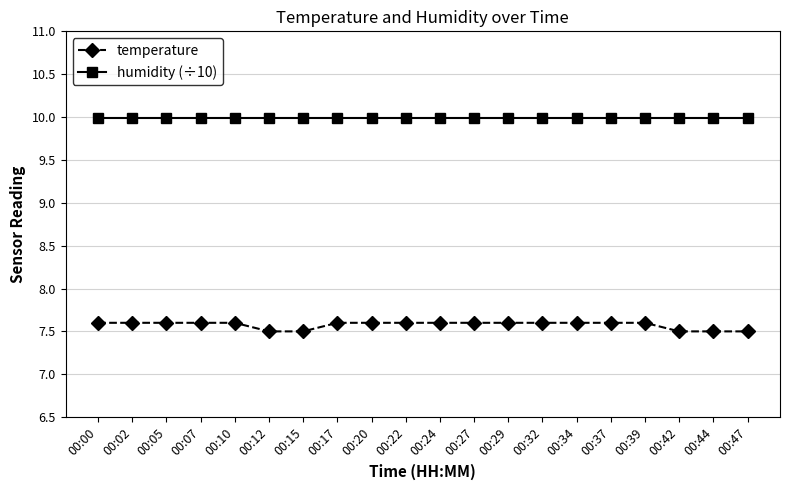

Is this an area chart (filled region under the line)?

No